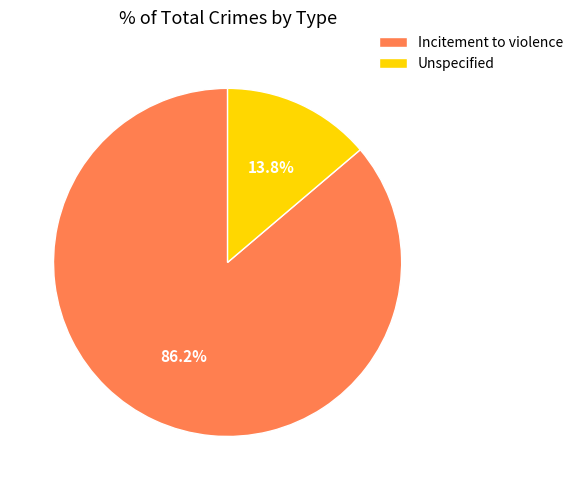

True or false: Incitement to violence accounts for 76% of the total.

False